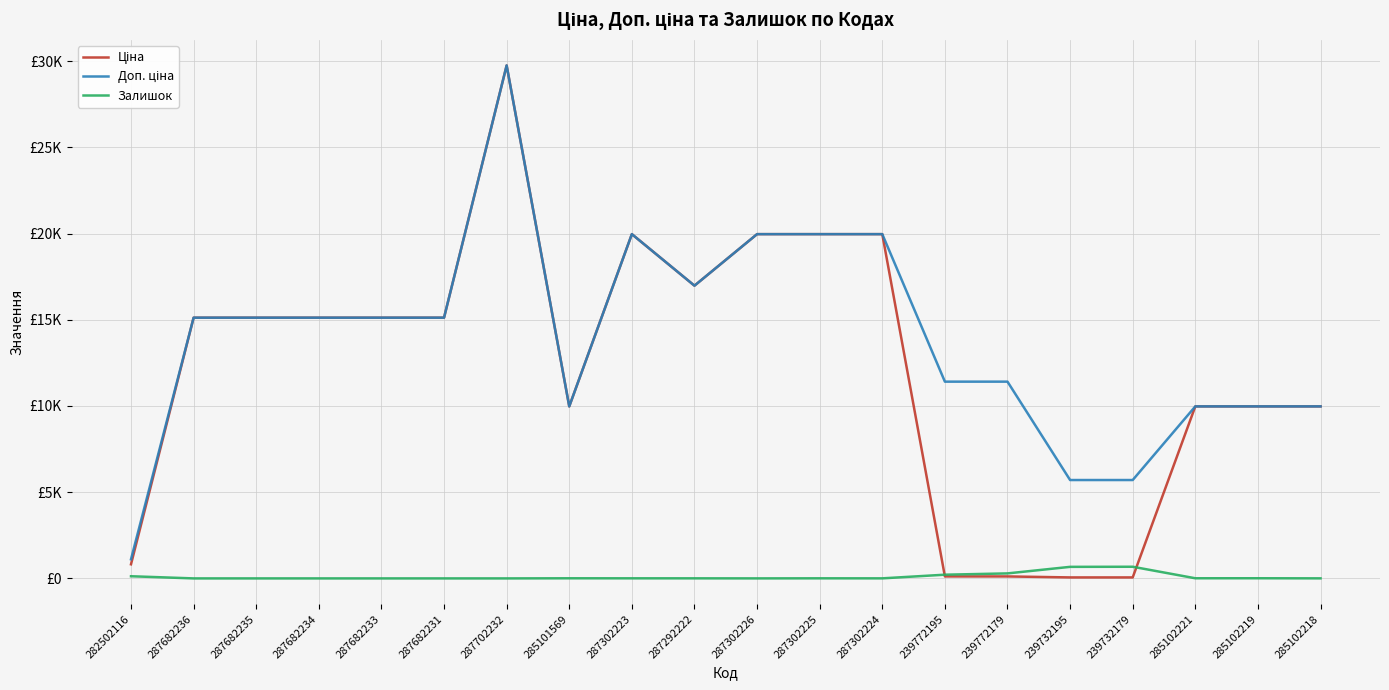

Which series has the largest total across all categories?

Доп. ціна